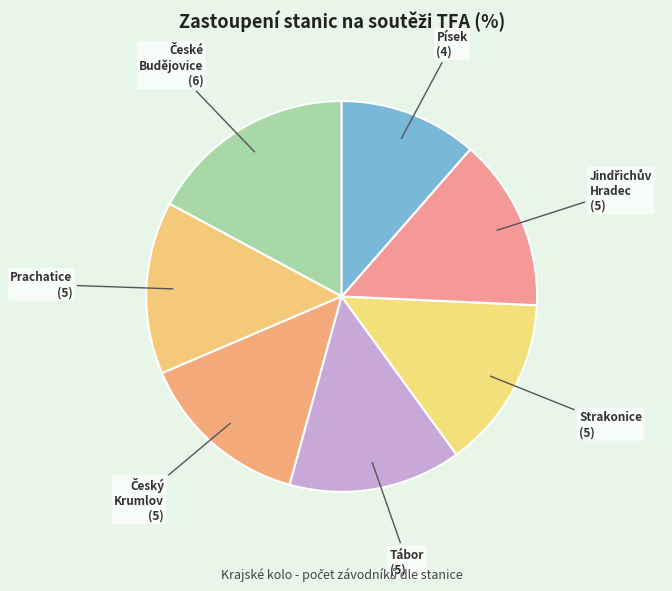

How many segments does this pie chart have?

7